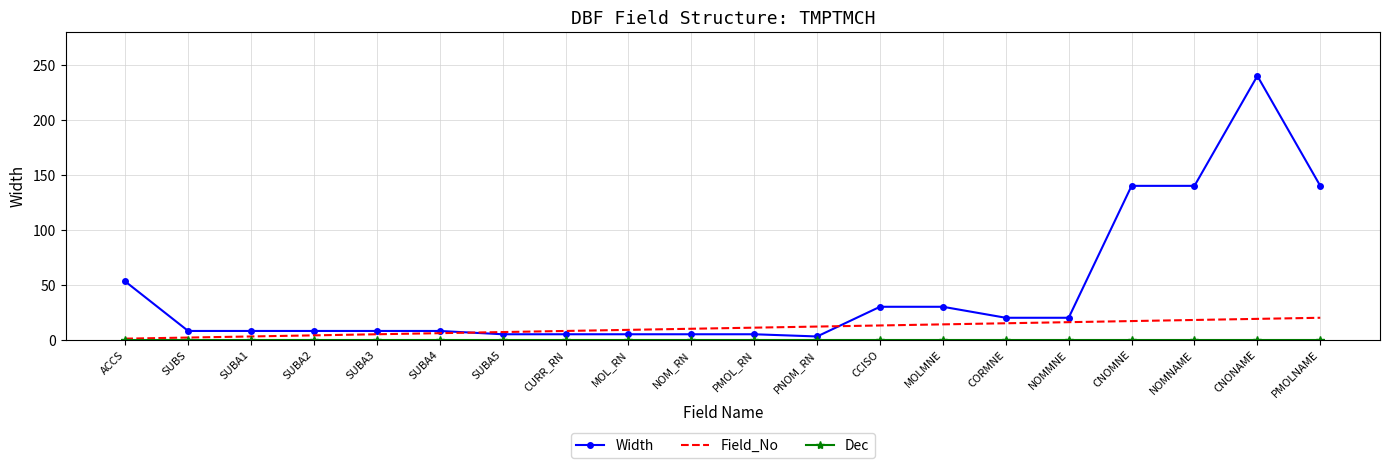

True or false: Field_No has a value of 10 at NOM_RN.

True